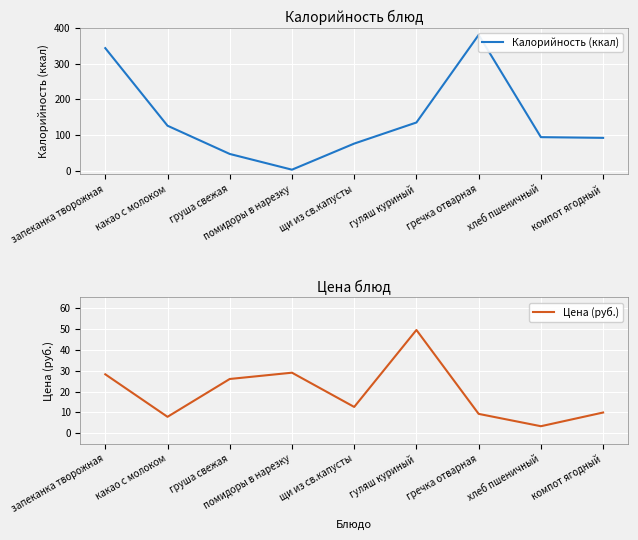

What is the minimum value for Цена (руб.)?

3.4